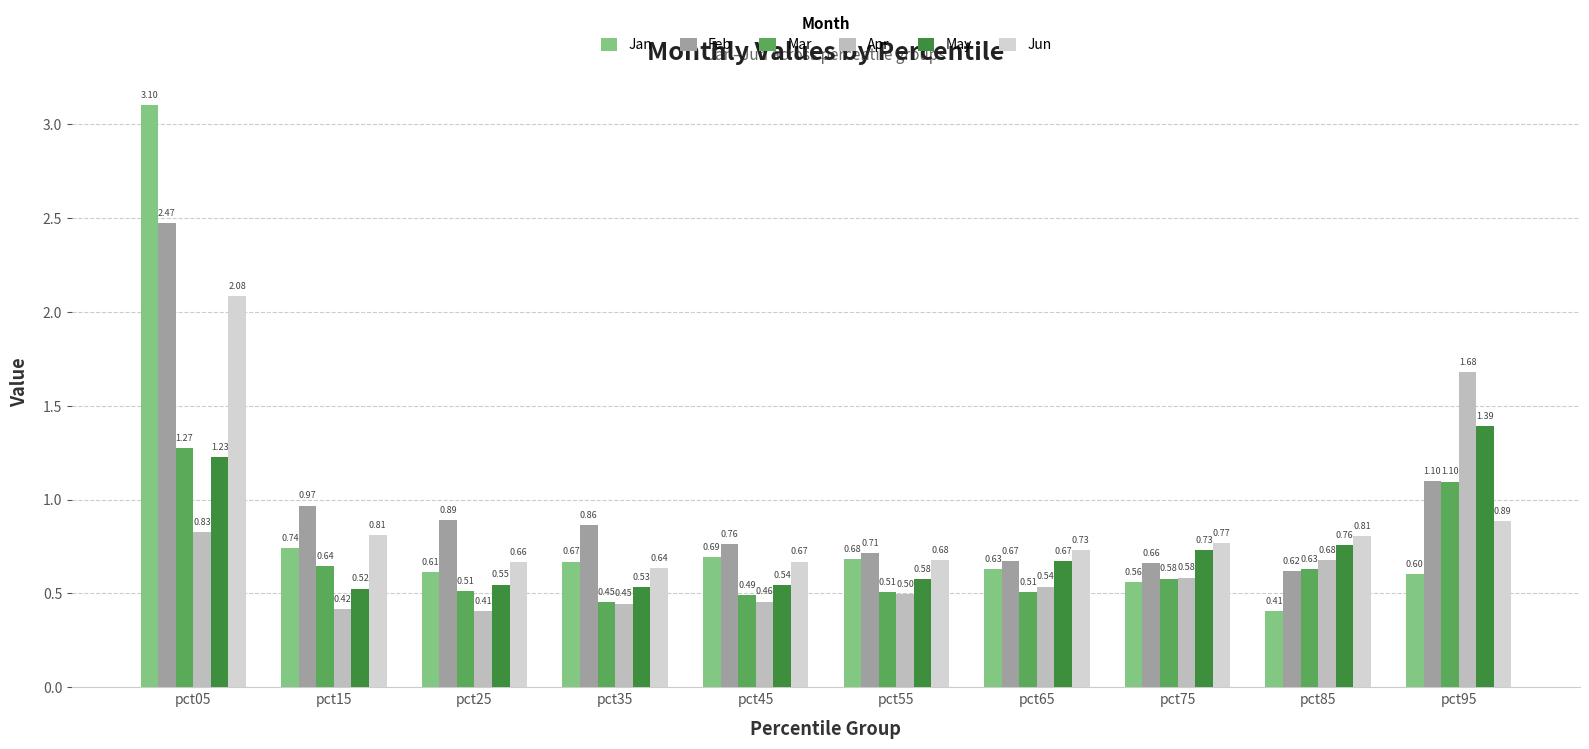

What is the difference between the Mar values at pct85 and pct45?

0.1